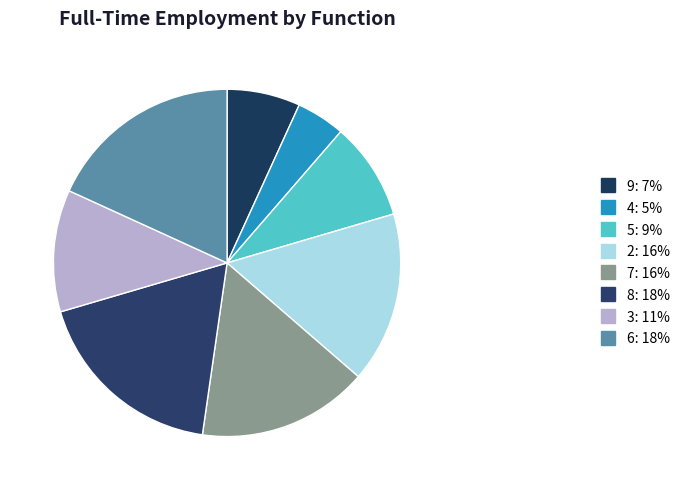

Count the number of slices in the pie.

8